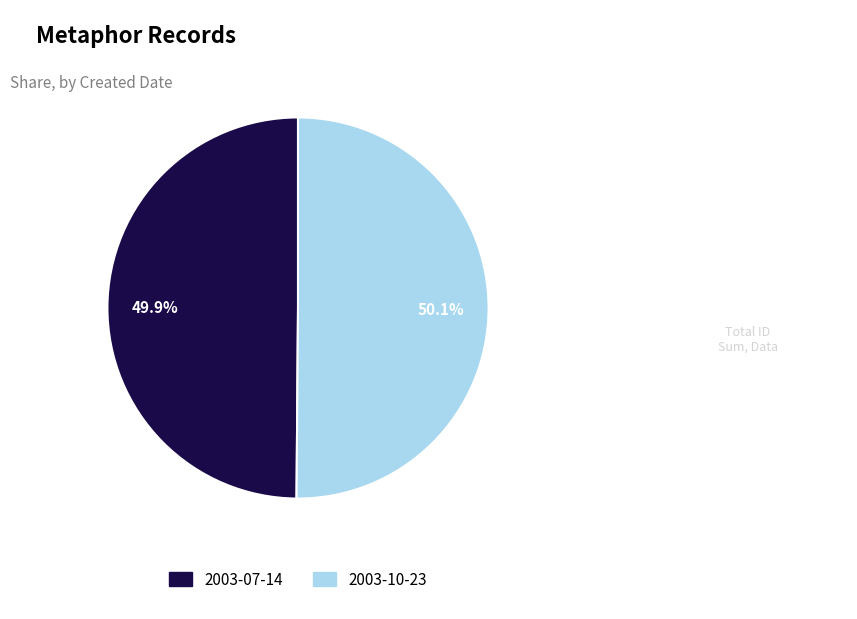

How many slices are in this pie chart?

2